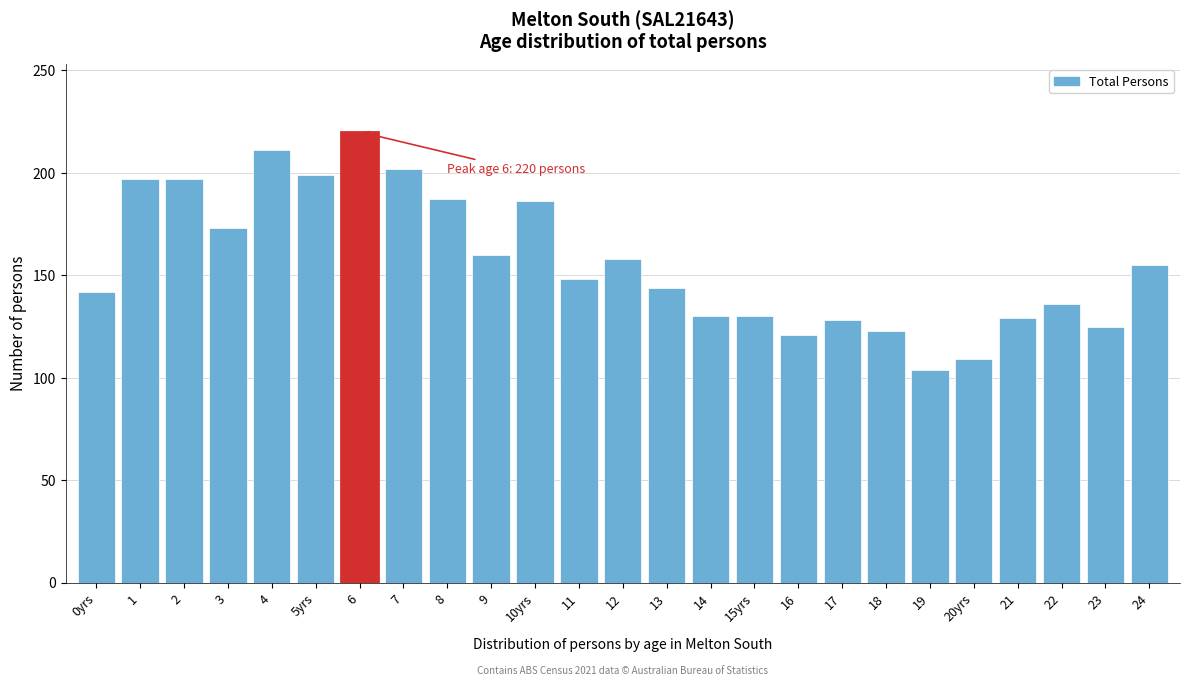

What is the value of the 22nd bar from the left?

129